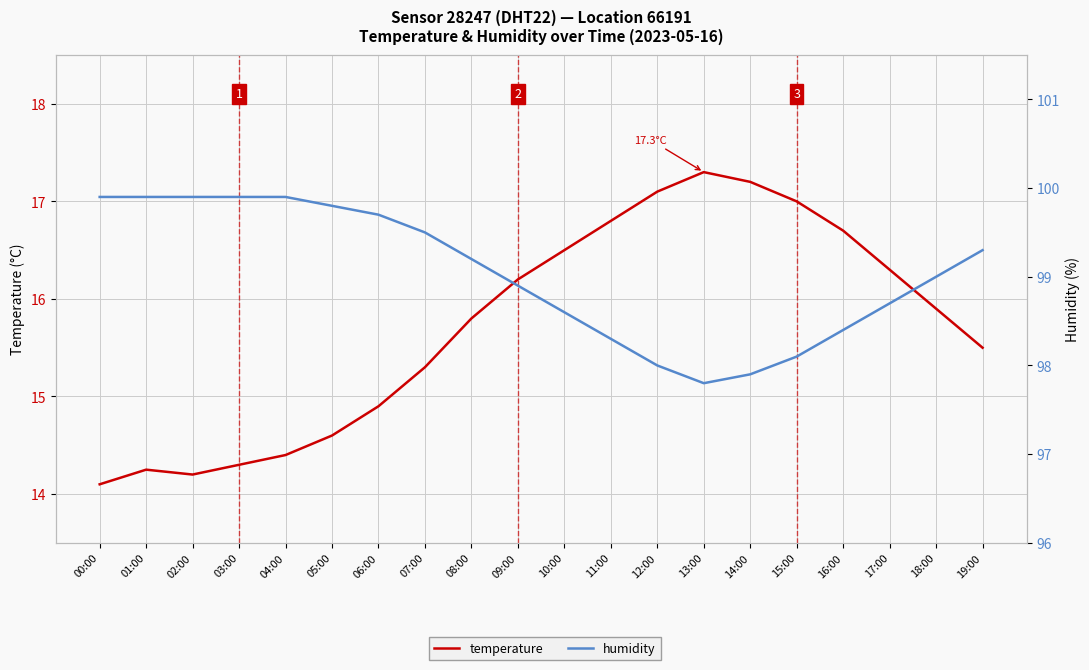

True or false: temperature has more than 2 interior local peaks.

False